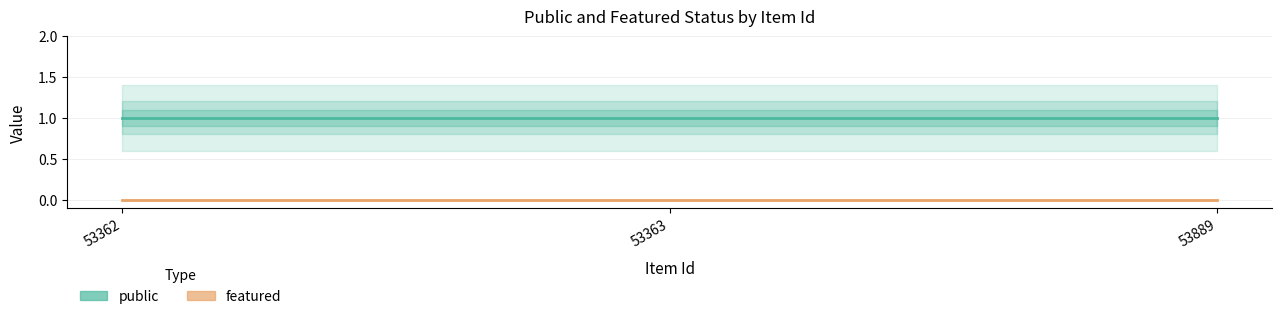

Reading left to right, list all the values displayed in this chart.

public: 53362=1	53363=1	53889=1
featured: 53362=0	53363=0	53889=0